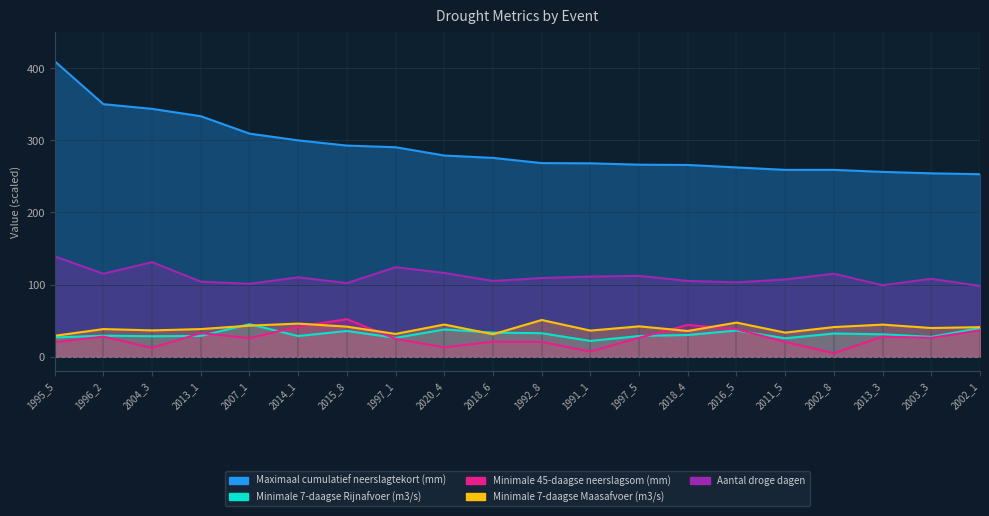

What is the difference between the Maximaal cumulatief neerslagtekort (mm) values at 1997_1 and 1992_8?

22.0